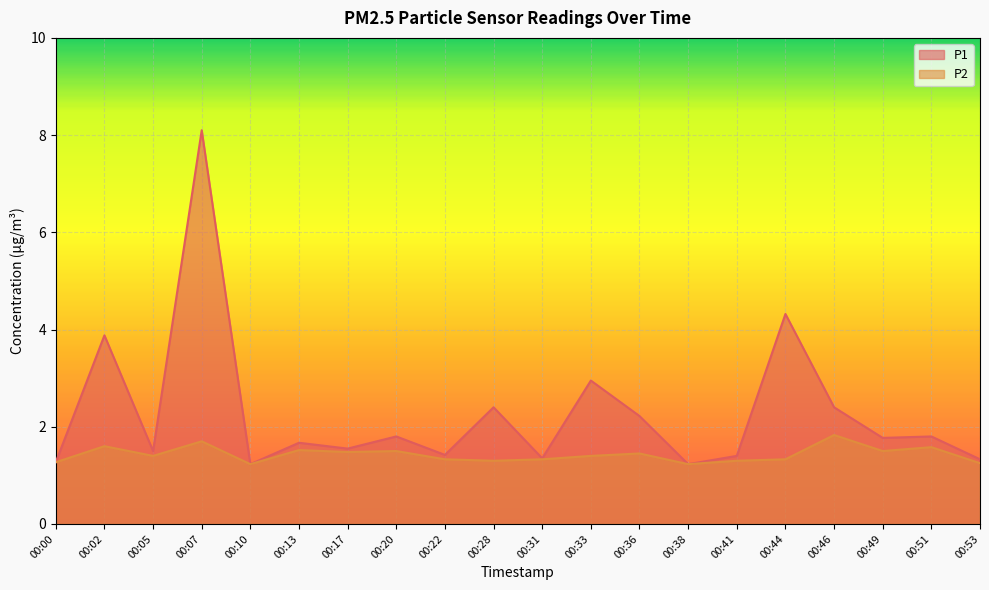

True or false: P1 has more than 2 points higher than both neighbors.

True